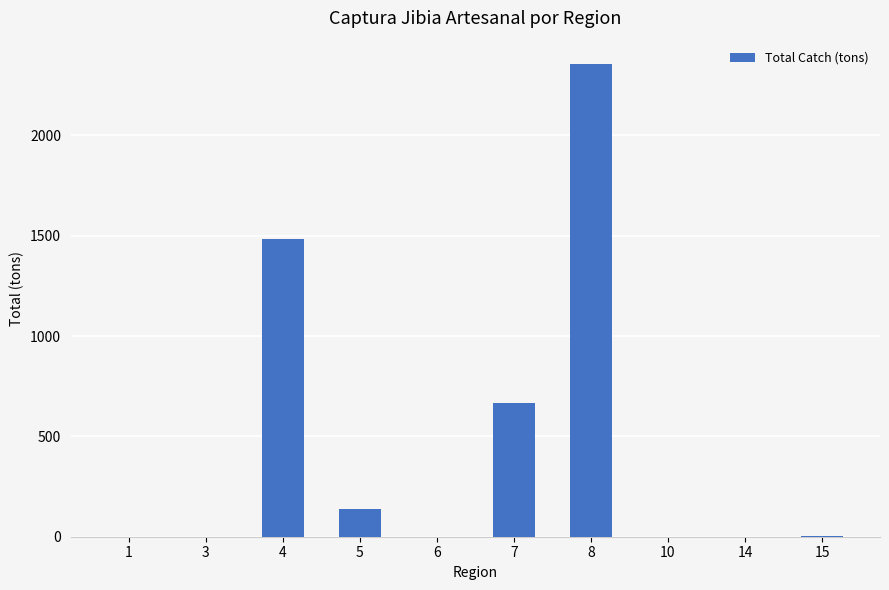

Which category has the highest value across all series?

8